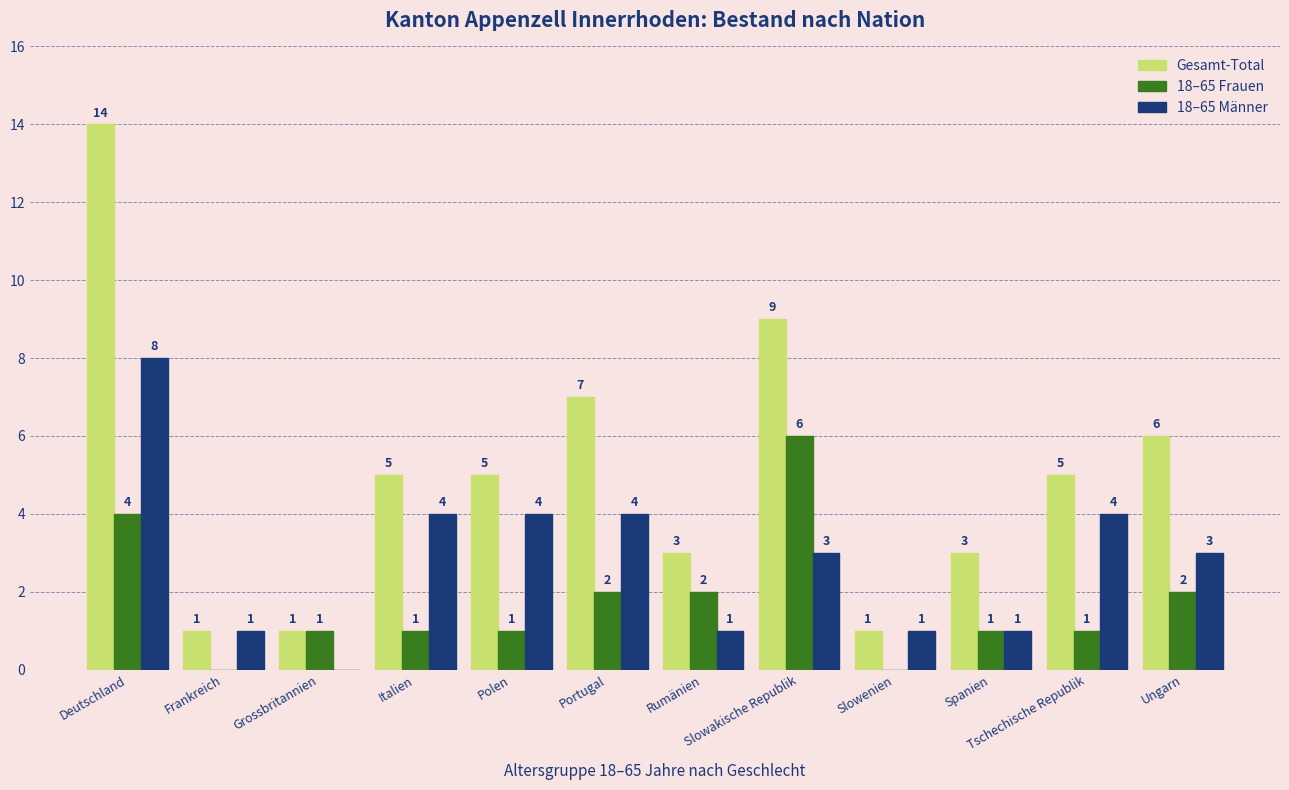

How many groups of bars are there?

12